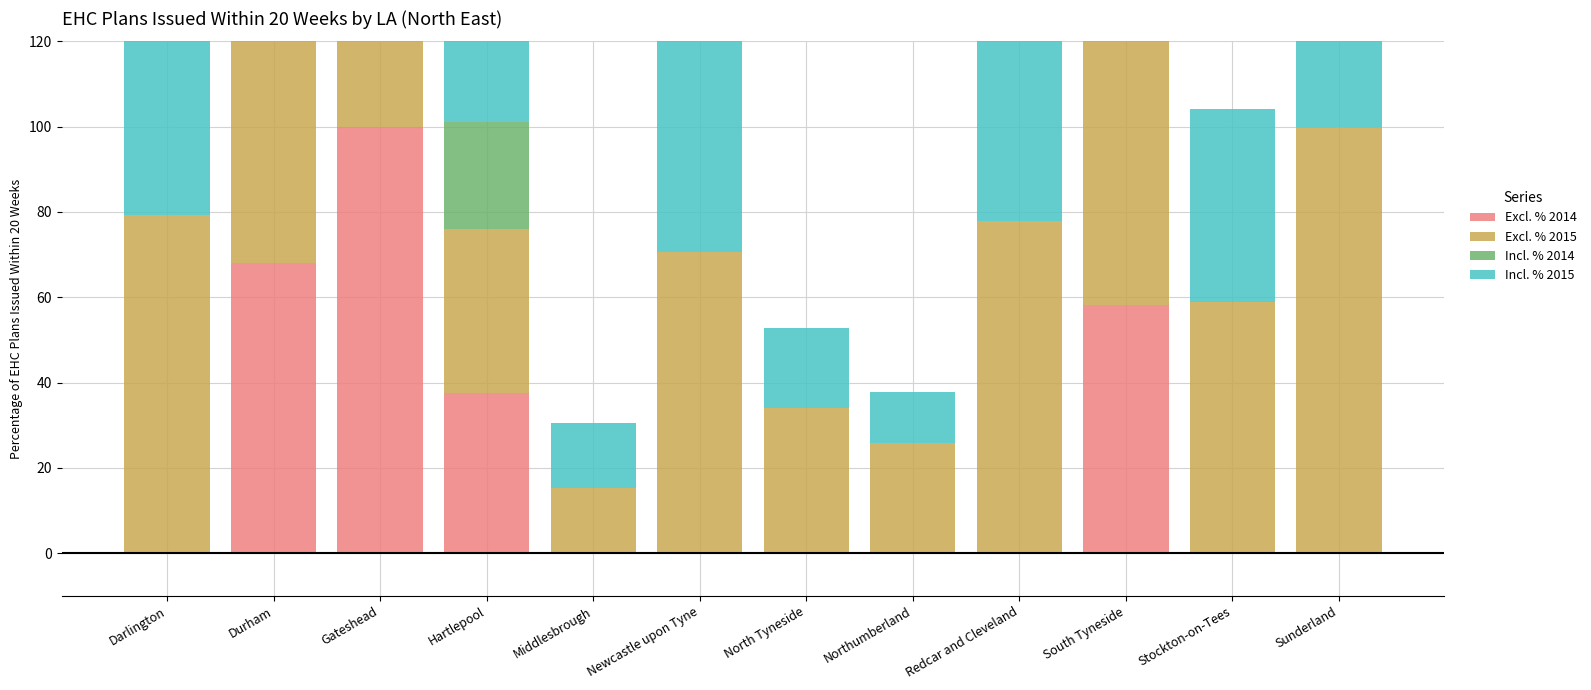

Which series has the widest spread of values?

Excl. % 2014